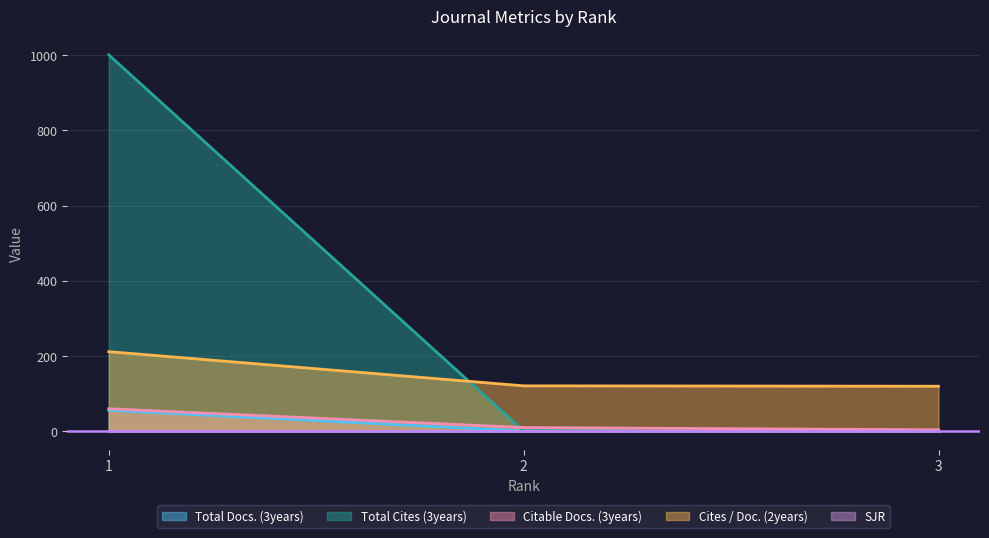

Which label corresponds to the largest value in the chart?

1